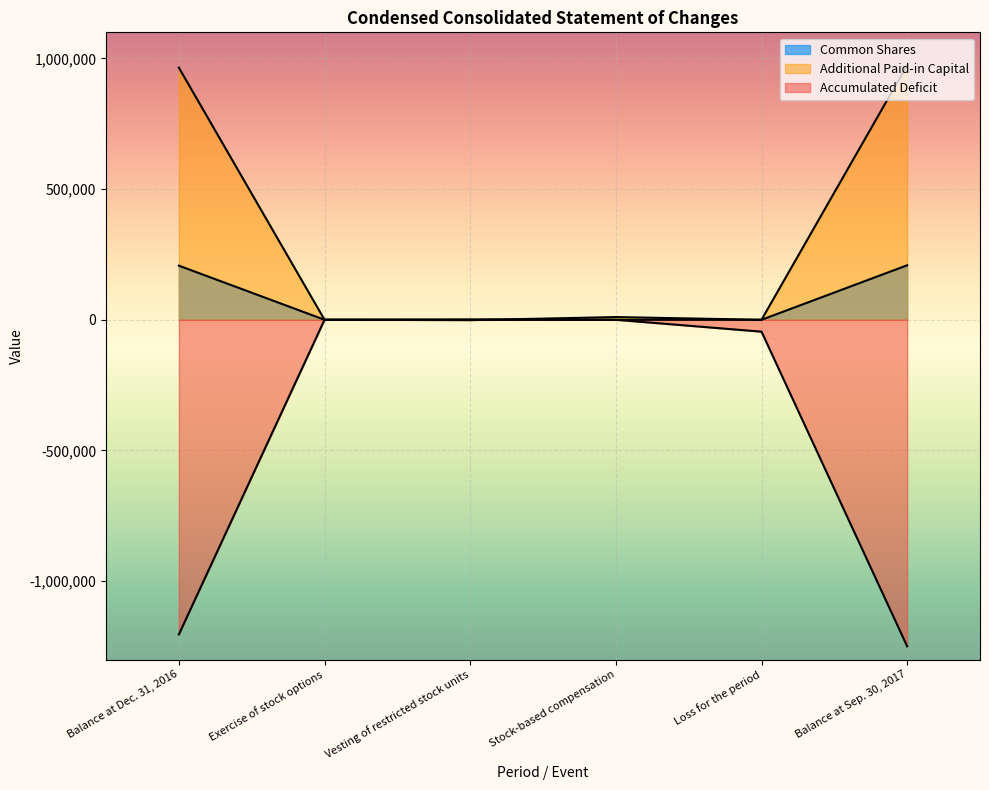

In Additional Paid-in Capital, how many points are higher than both neighbors (excluding endpoints)?

1